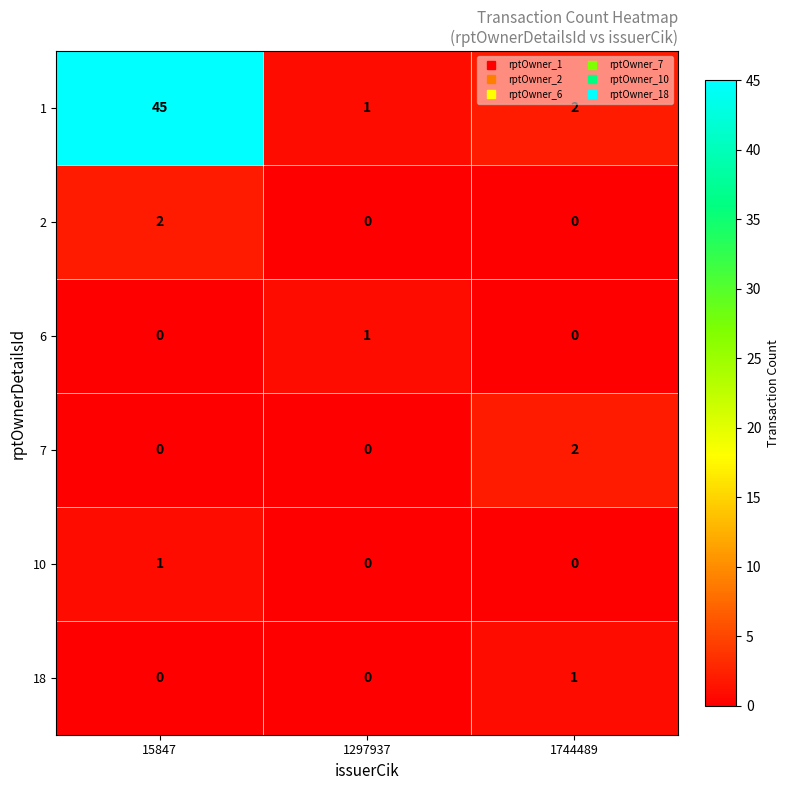

List the labels in order of 1 value, largest first.

15847, 1744489, 1297937